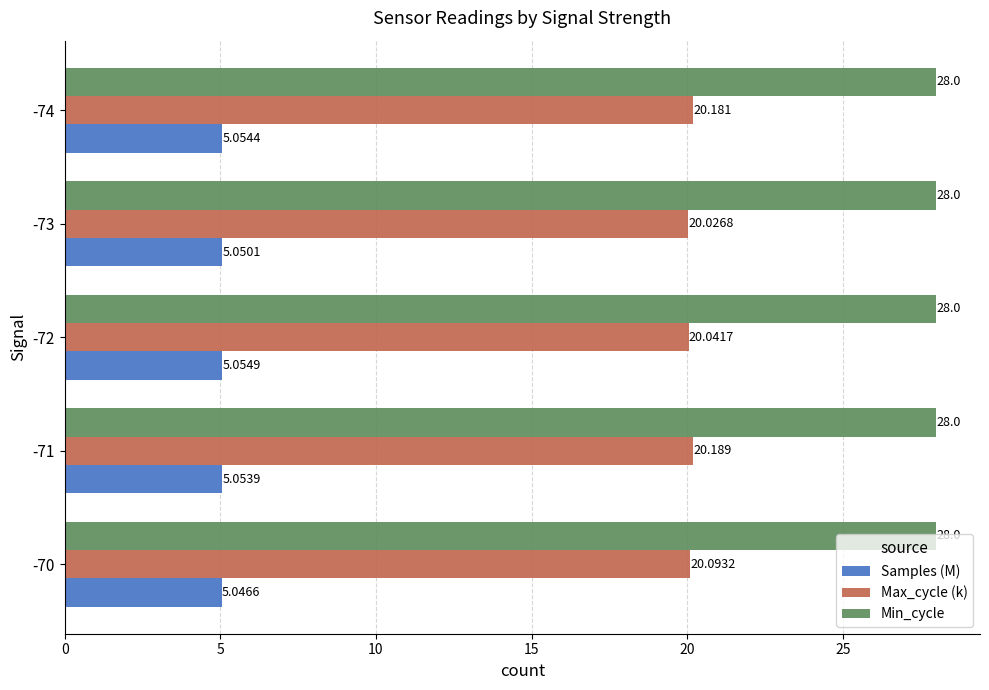

Which series changed the most between -70 and -72?

Max_cycle (k)